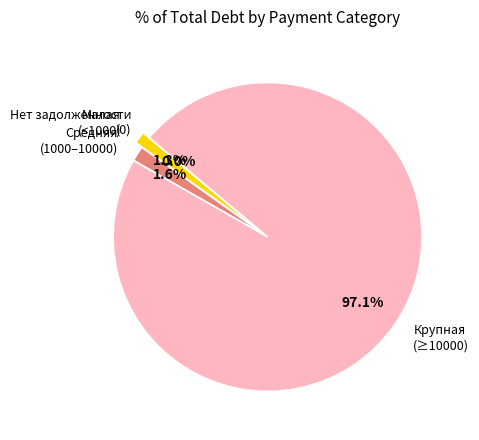

Is it true that 9 is 6% of the pie?

False